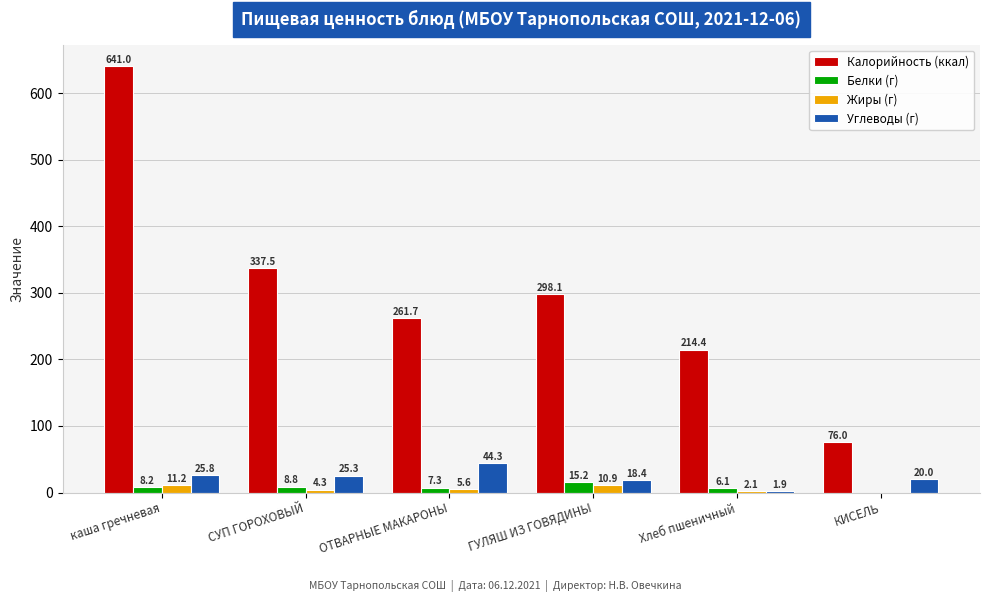

Which series changed the most between ОТВАРНЫЕ МАКАРОНЫ and КИСЕЛЬ?

Калорийность (ккал)